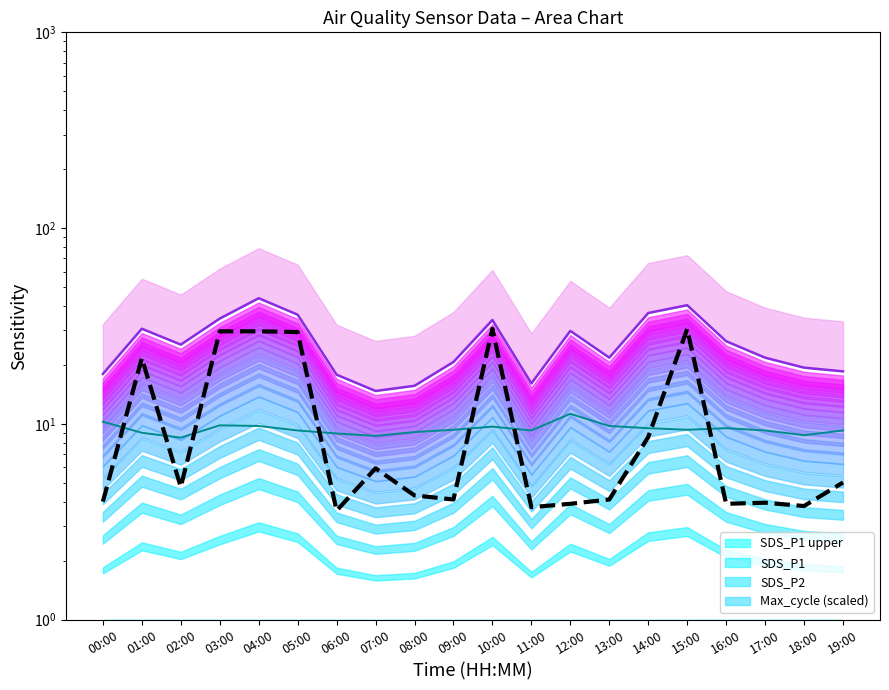

Which has a higher value, 11:00 or 05:00?

05:00